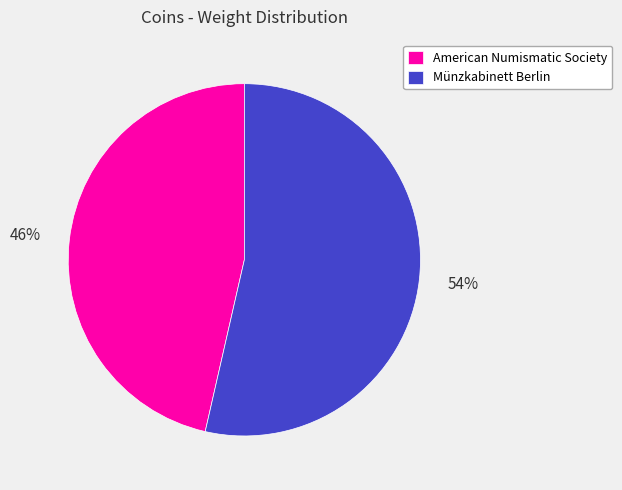

To the nearest percent, what is the average slice percentage?

50%